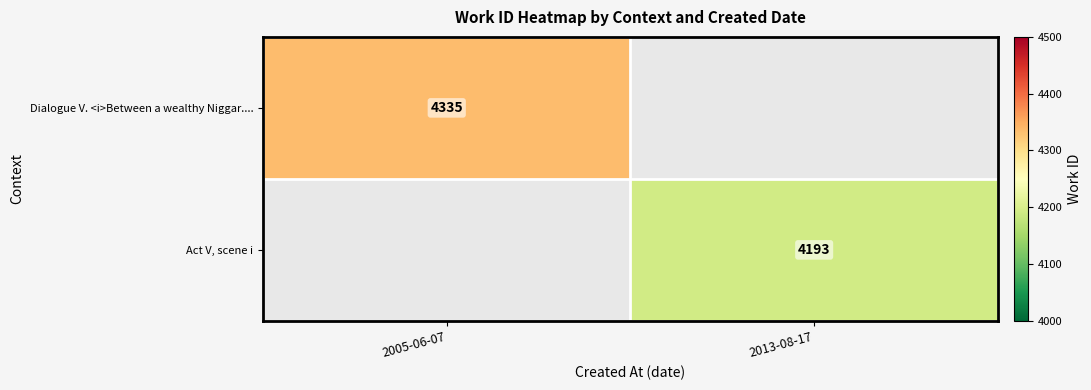

The value of Dialogue V. <i>Between a wealthy Niggar.... at 2005-06-07 is 4335. True or false?

True